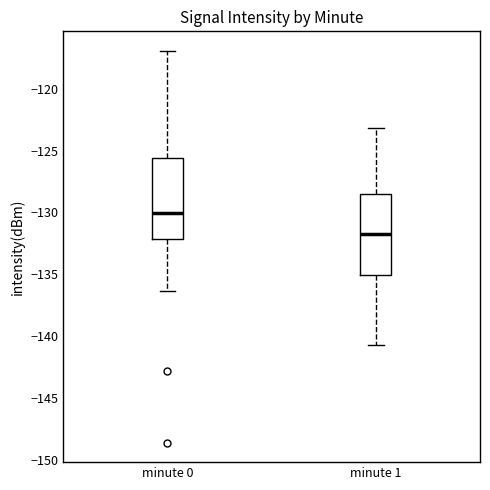

Which box's median line is the lowest?

minute 1